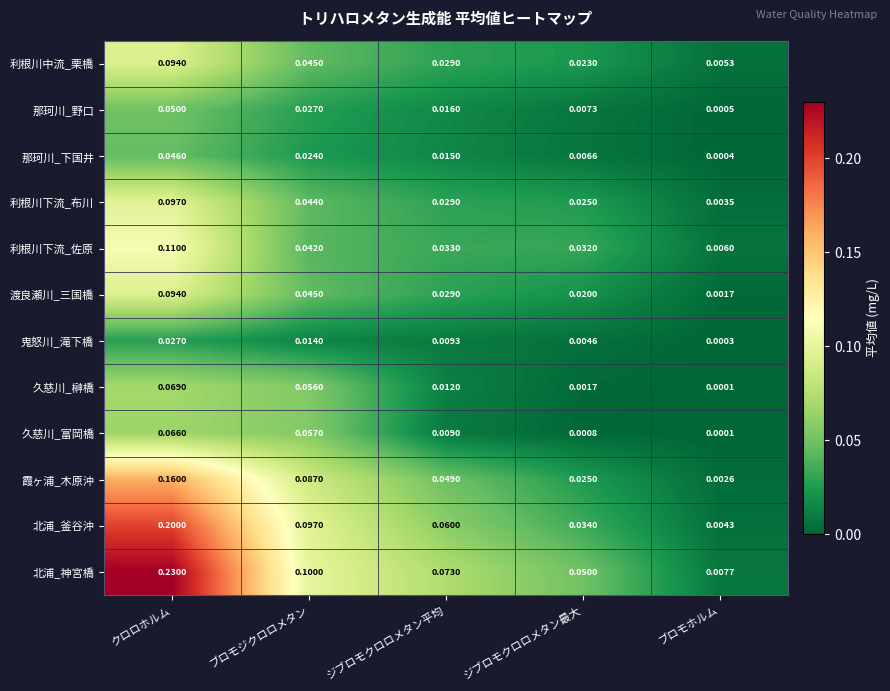

List the labels in order of 北浦_神宮橋 value, largest first.

クロロホルム, ブロモジクロロメタン, ジブロモクロロメタン平均, ジブロモクロロメタン最大, ブロモホルム